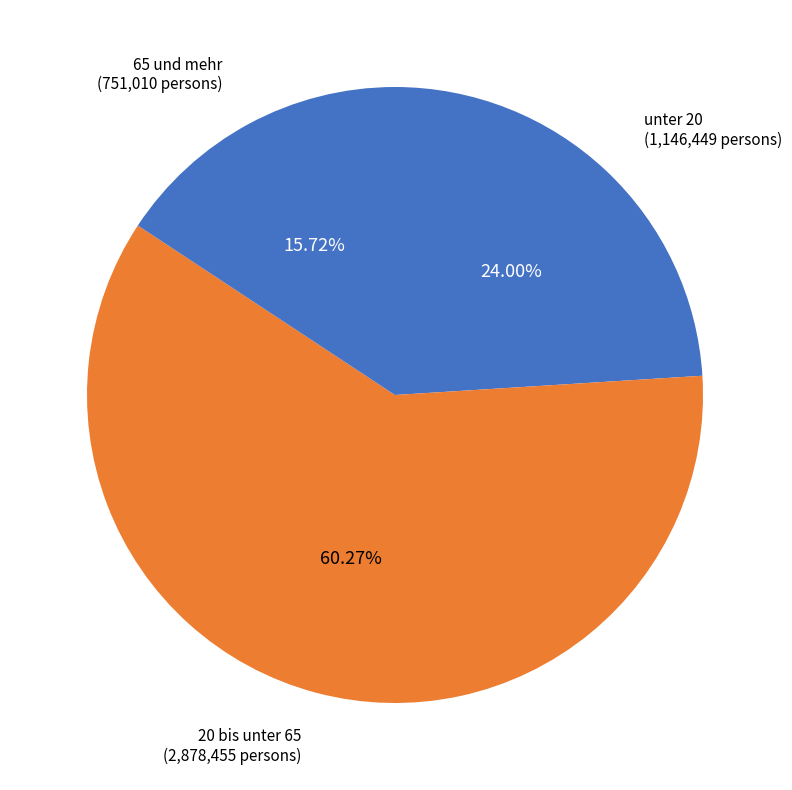

Which slice is the largest?

20 bis unter 65